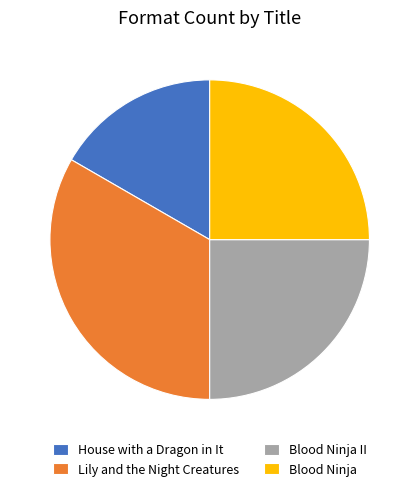

True or false: Blood Ninja accounts for 33% of the total.

False